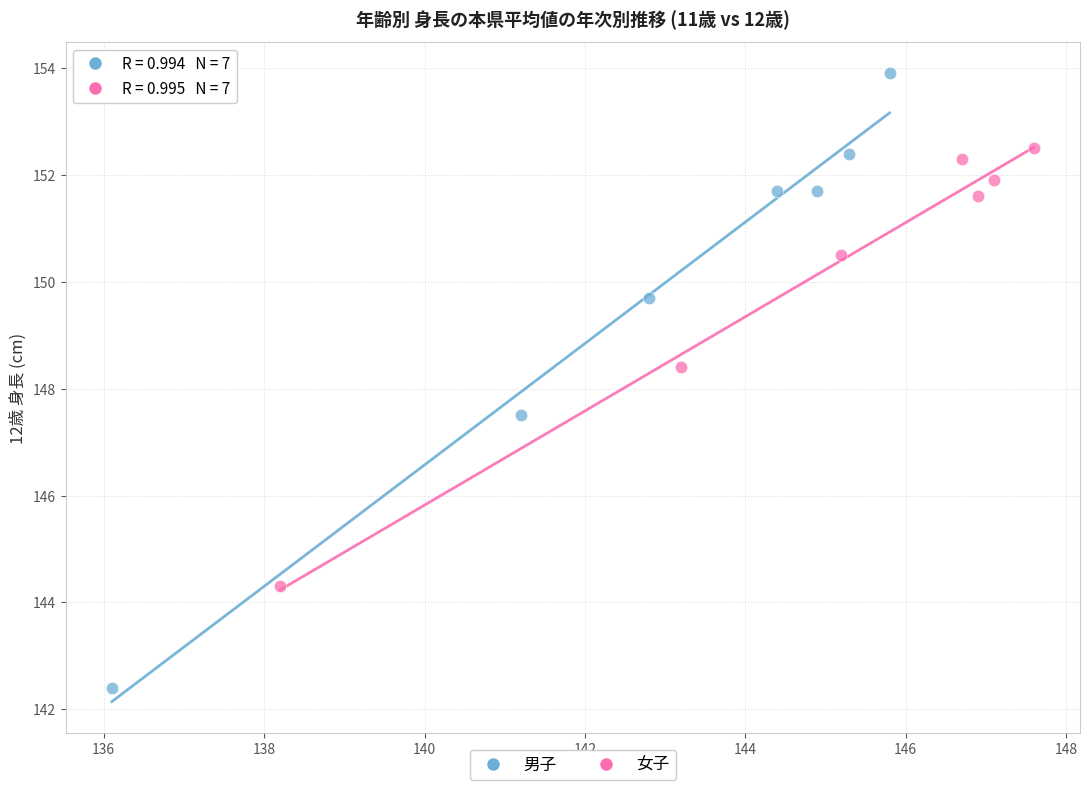

Which series contains the lowest Y value?

男子